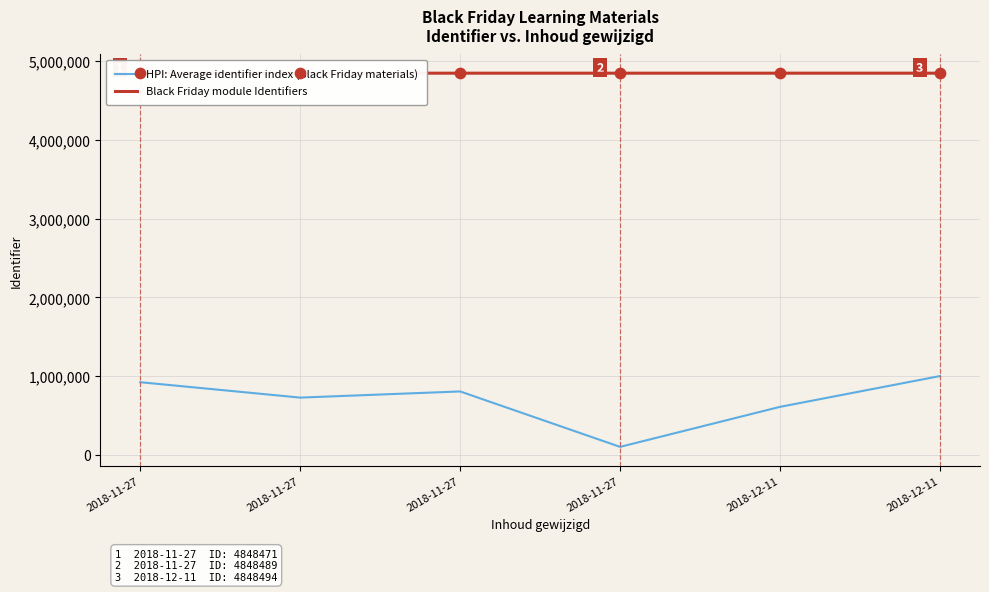

Is the value of HPI: Average identifier index (Black Friday materials) at 2018-12-11 greater than the value of Black Friday module Identifiers at 2018-11-27?

No